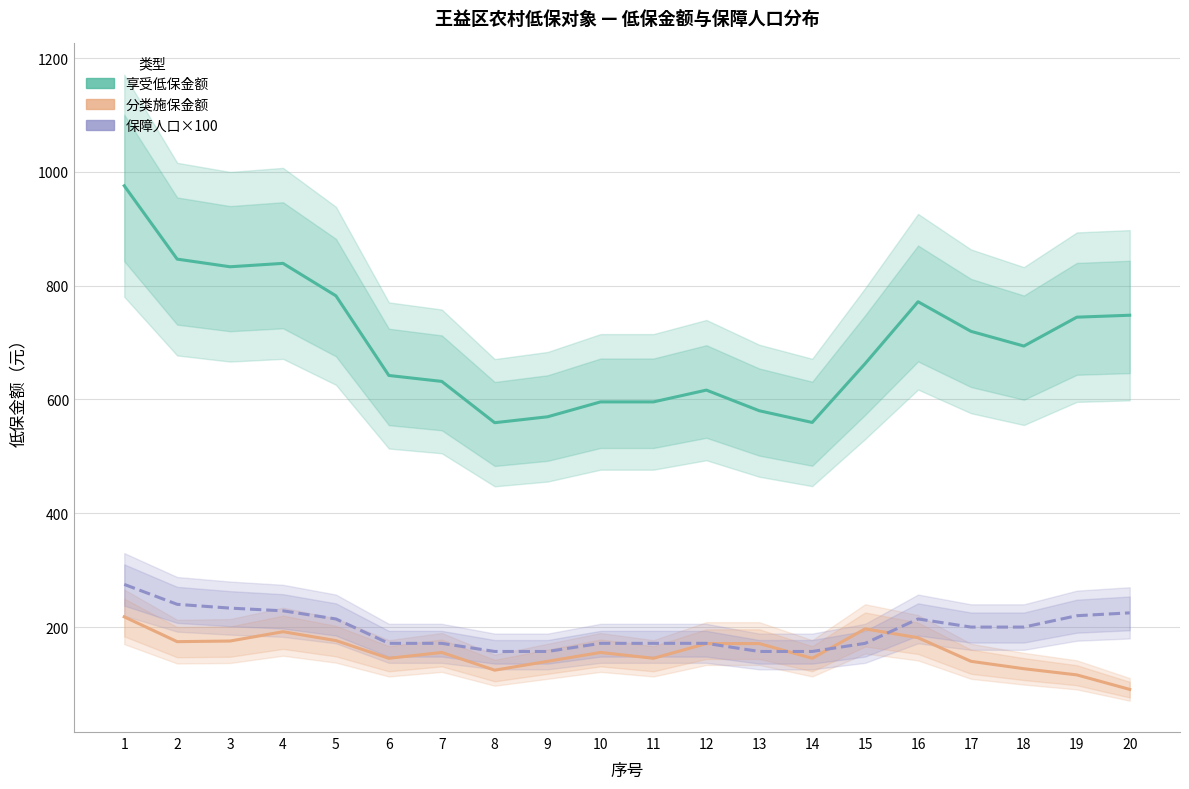

What is the greatest value displayed?

975.5